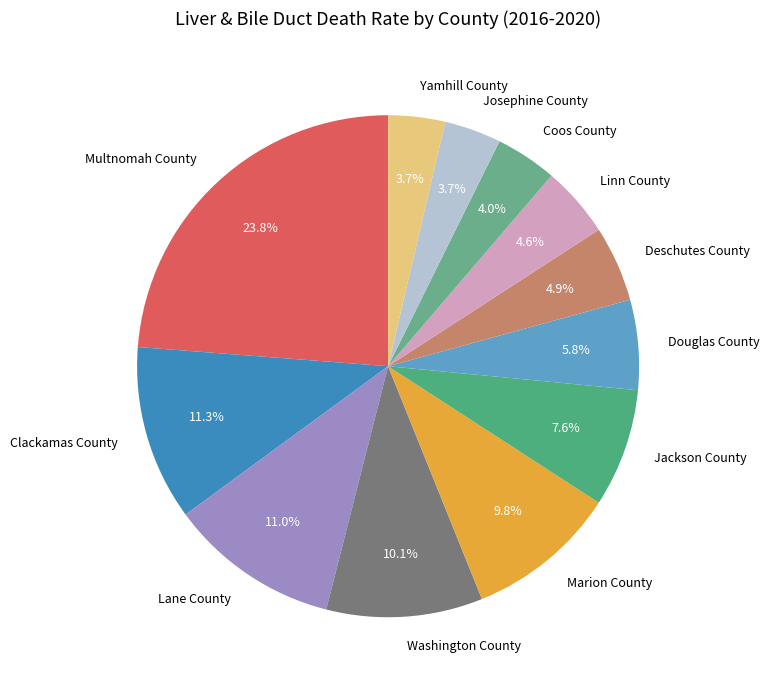

Is it true that Washington County is 10% of the pie?

True